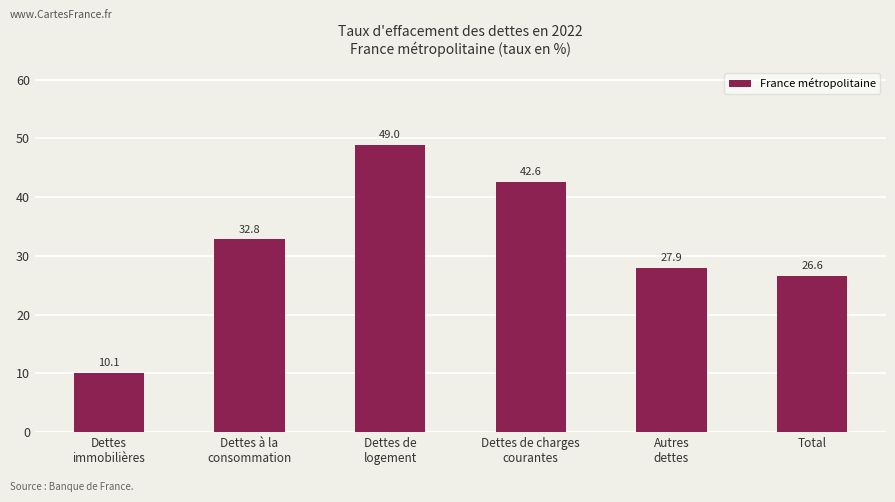

Which has a higher value, Dettes
immobilières or Dettes de charges
courantes?

Dettes de charges
courantes